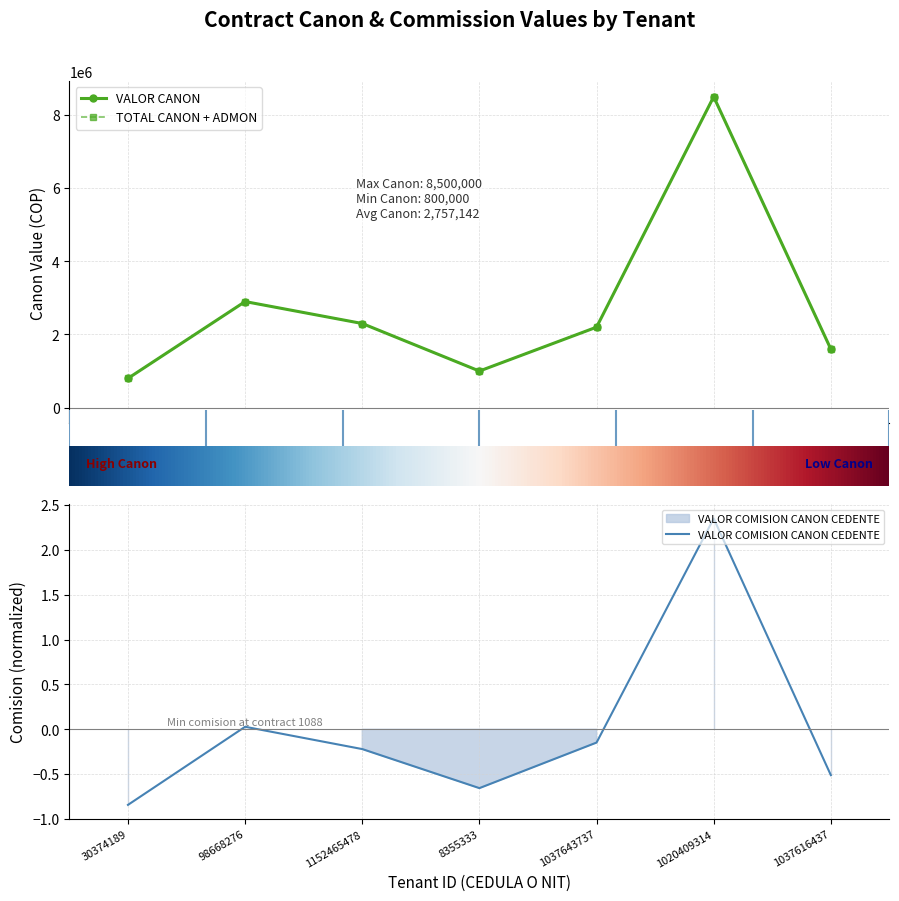

Rank the series by their maximum value, from highest to lowest.

VALOR CANON, TOTAL CANON + ADMON, VALOR COMISION CANON CEDENTE